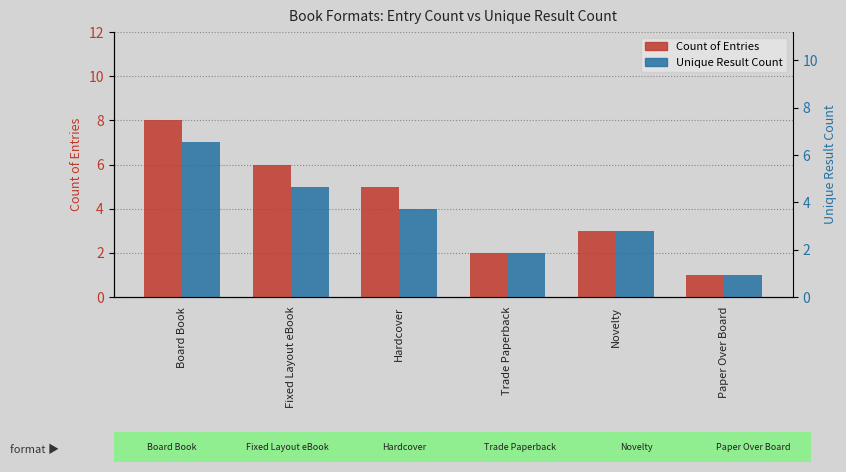

Rank the series at Paper Over Board from lowest to highest value.

Count of Entries, Unique Result Count